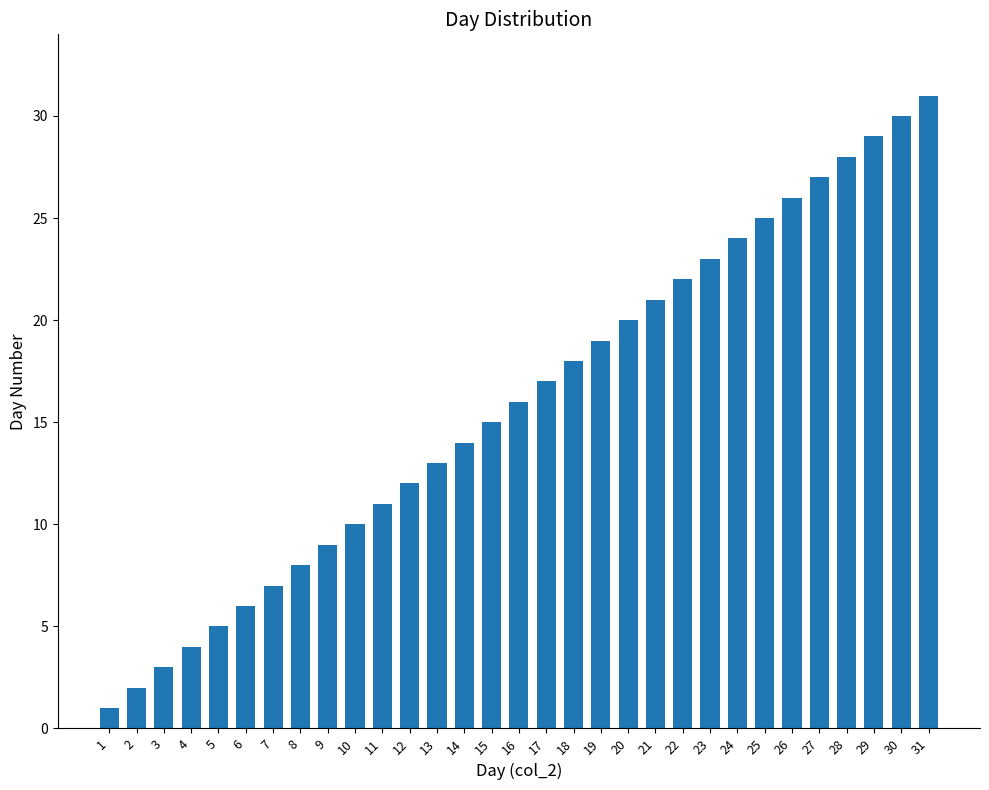

Between 26 and 13, which is larger?

26